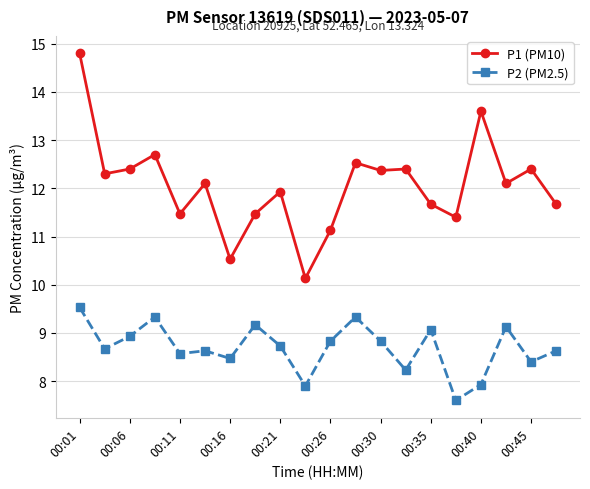

List the series in order of their peak value, lowest first.

P2 (PM2.5), P1 (PM10)